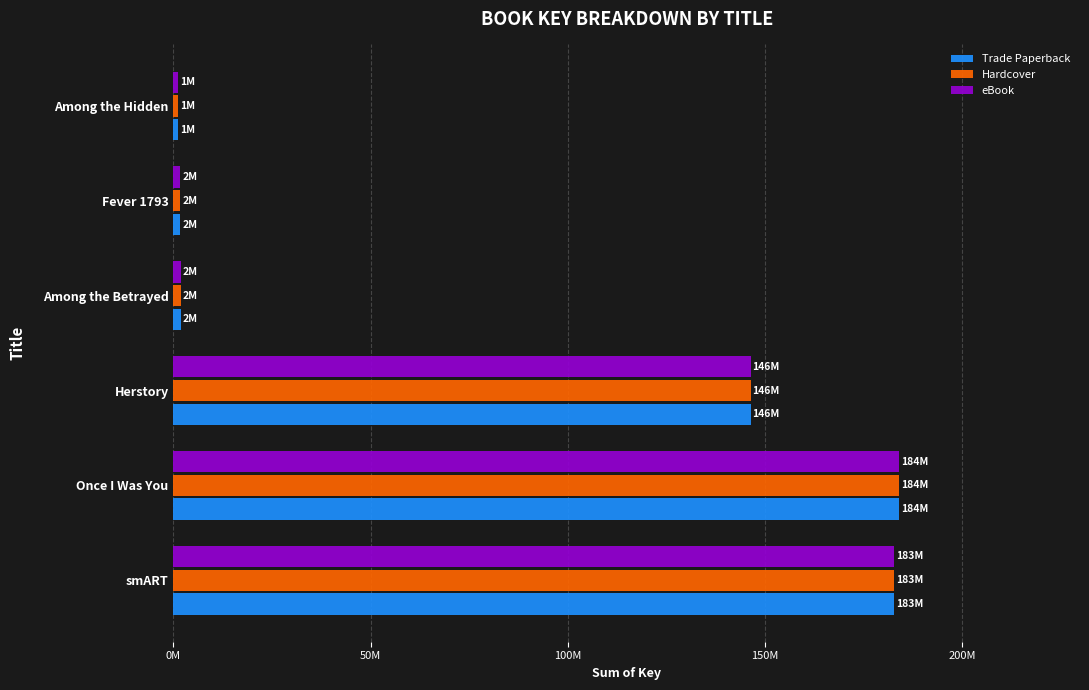

At how many categories does at least one series exceed 72308928?

3